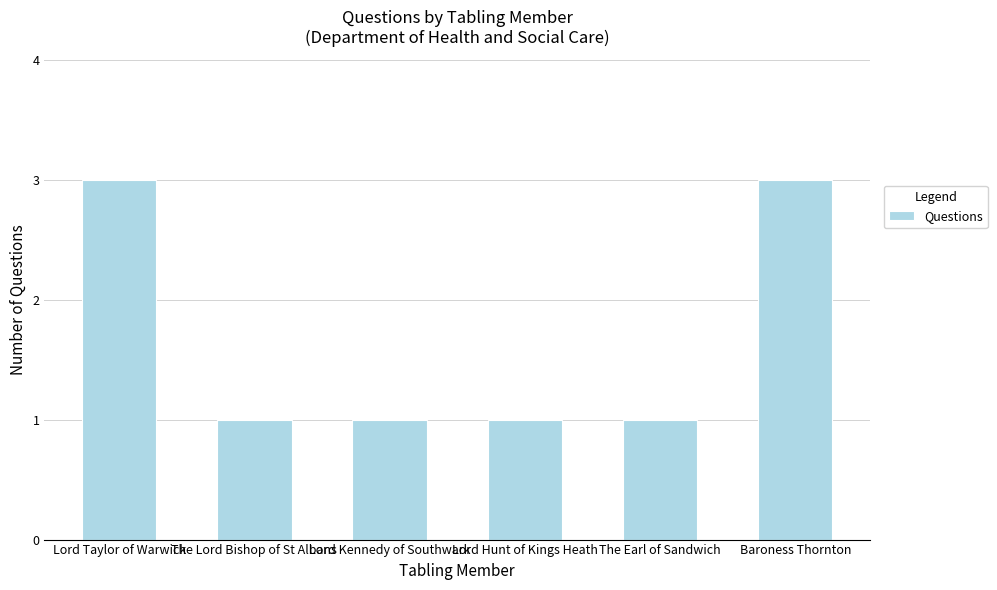

Read the value at The Lord Bishop of St Albans.

1